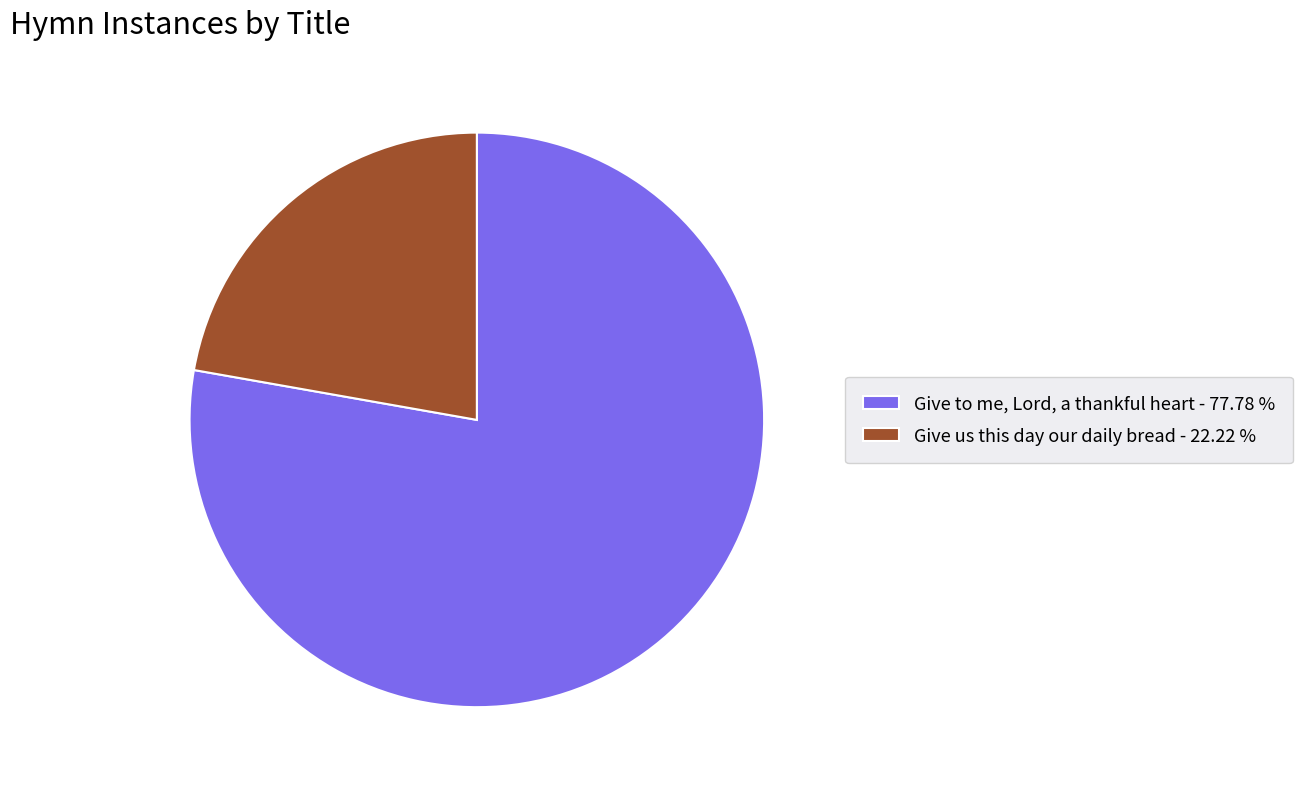

What is the smallest slice in the pie chart?

Give us this day our daily bread